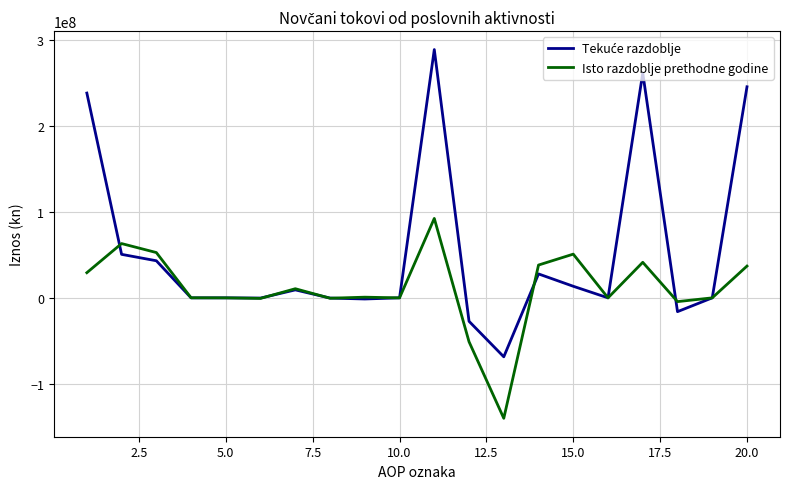

What is the highest value of the Isto razdoblje prethodne godine series?

92519066